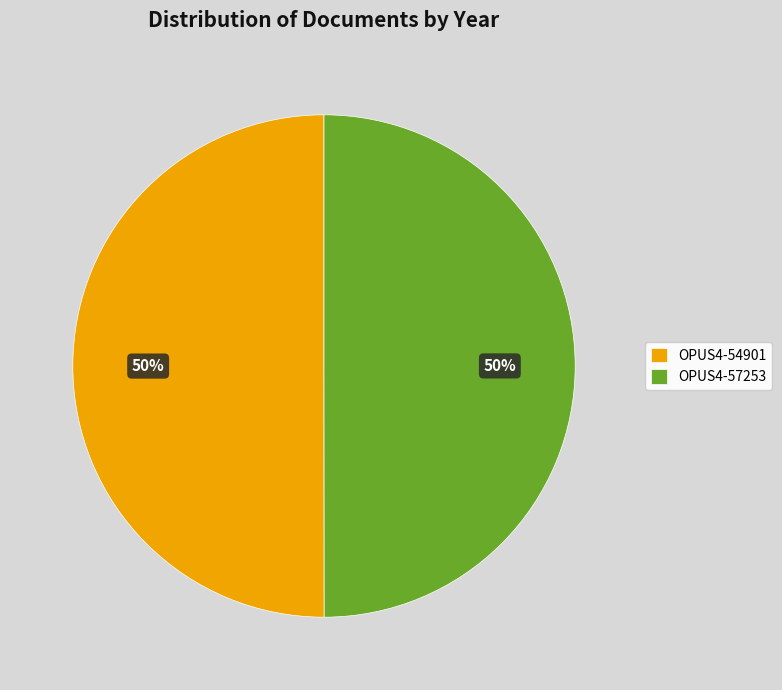

Do OPUS4-57253 and OPUS4-54901 together represent more than half of the pie?

Yes